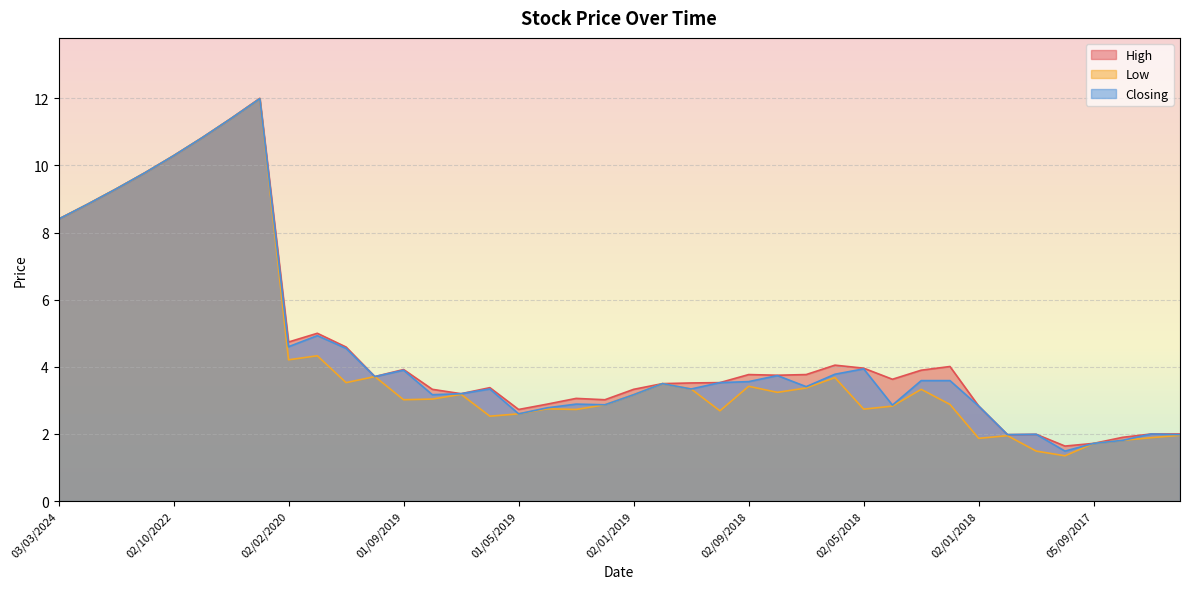

Between 01/06/2017 and 01/08/2017, which is larger?

01/06/2017